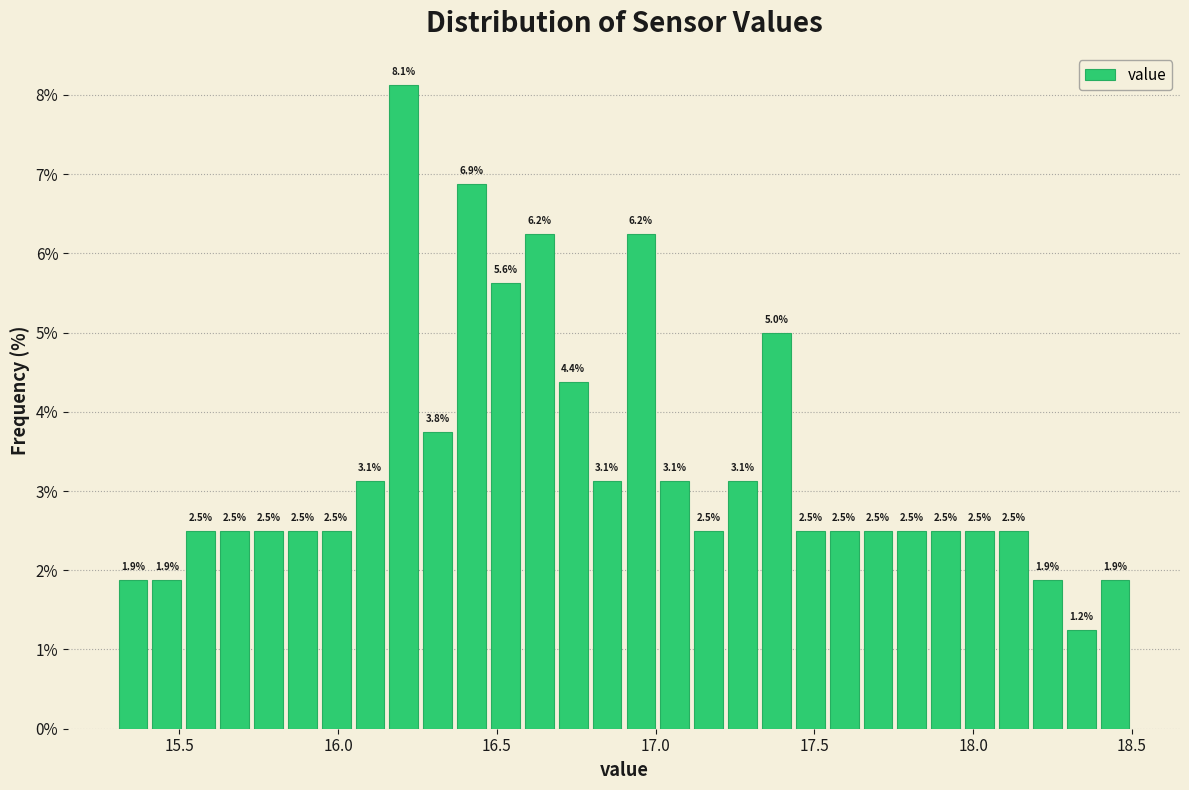

Read against the x-axis, roughly where is the centre of the tallest bar?

16.20